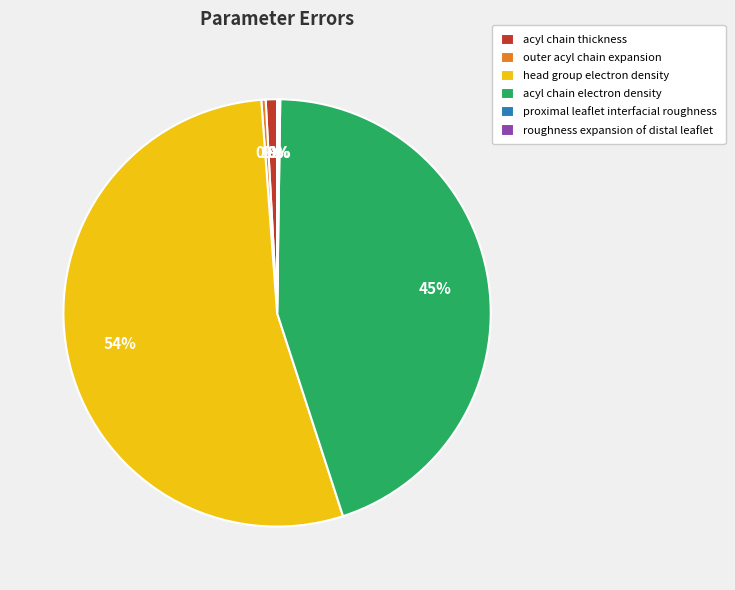

Which category has the biggest portion of the pie?

head group electron density